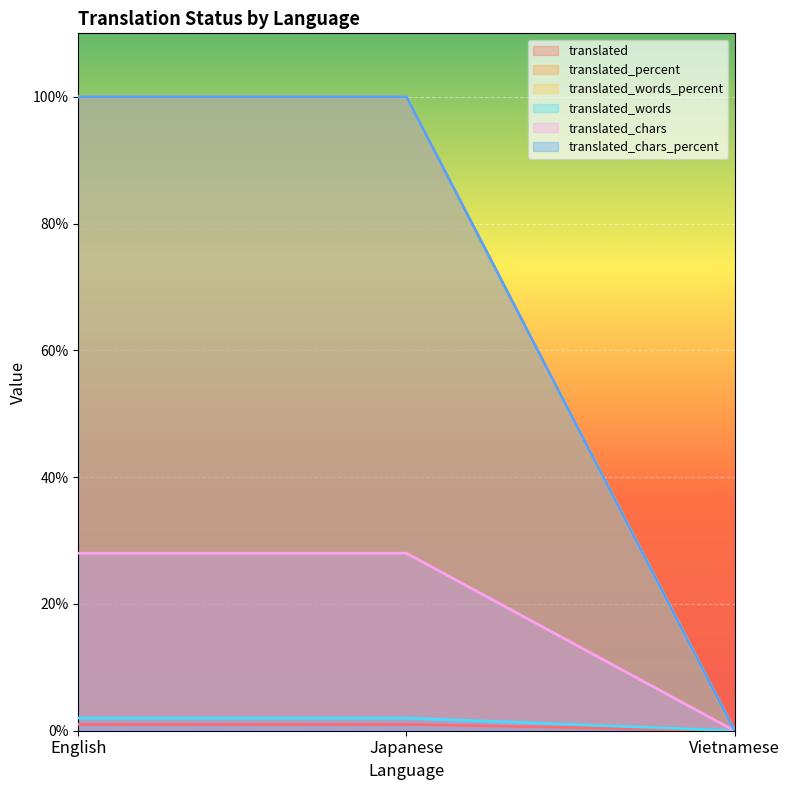

Is it true that translated_words equals 0 at Vietnamese?

True